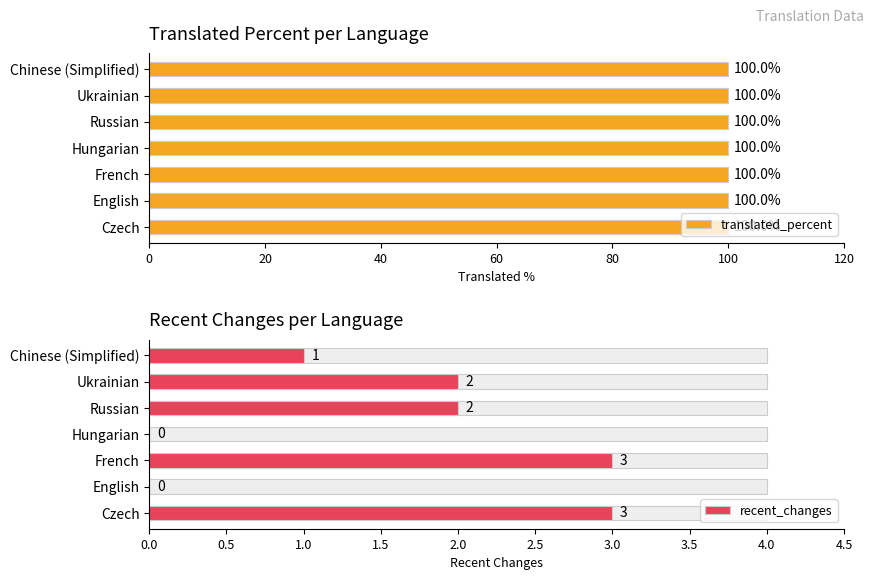

What is the value of the recent_changes bar at the 1st from the left?

3.0